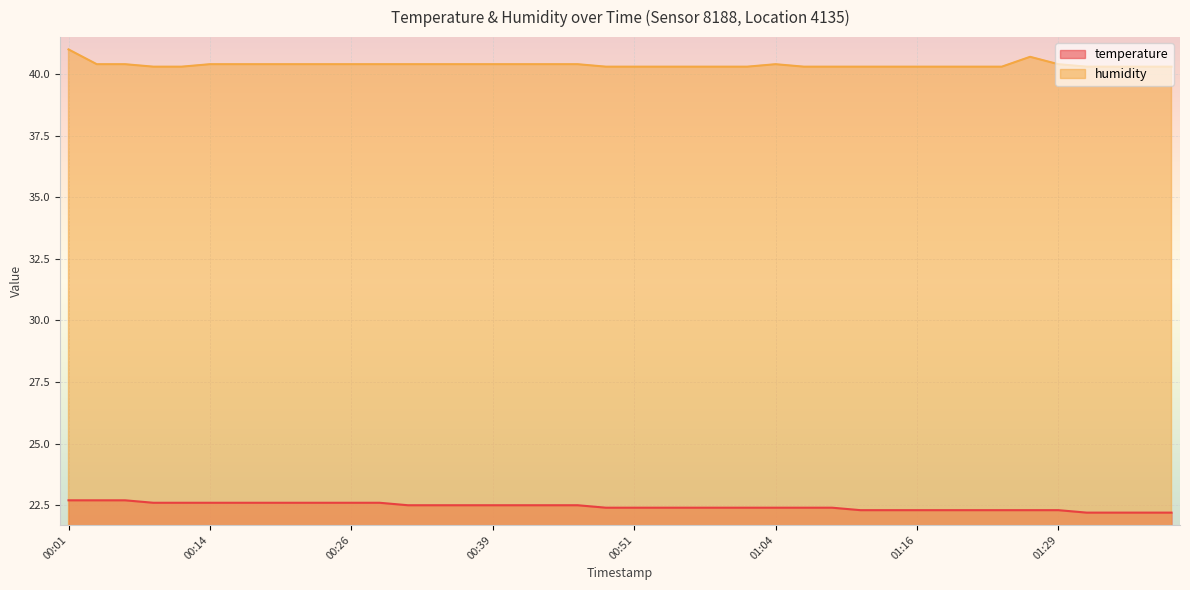

Read the humidity value at 00:34.

40.4